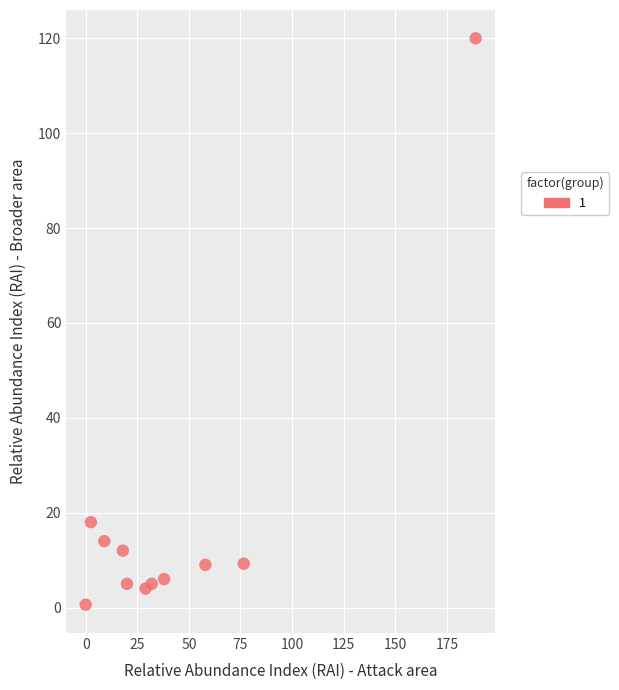

What Y value in the scatter plot is closest to 60?

18.0